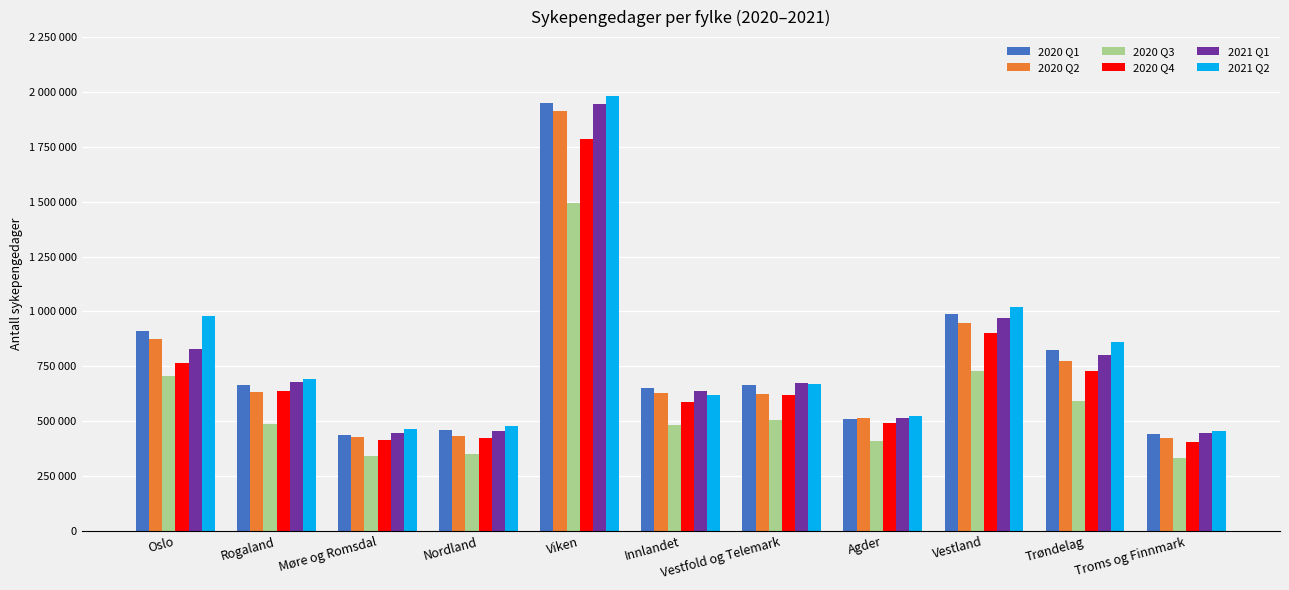

At which category does the chart reach its minimum across all series?

Troms og Finnmark